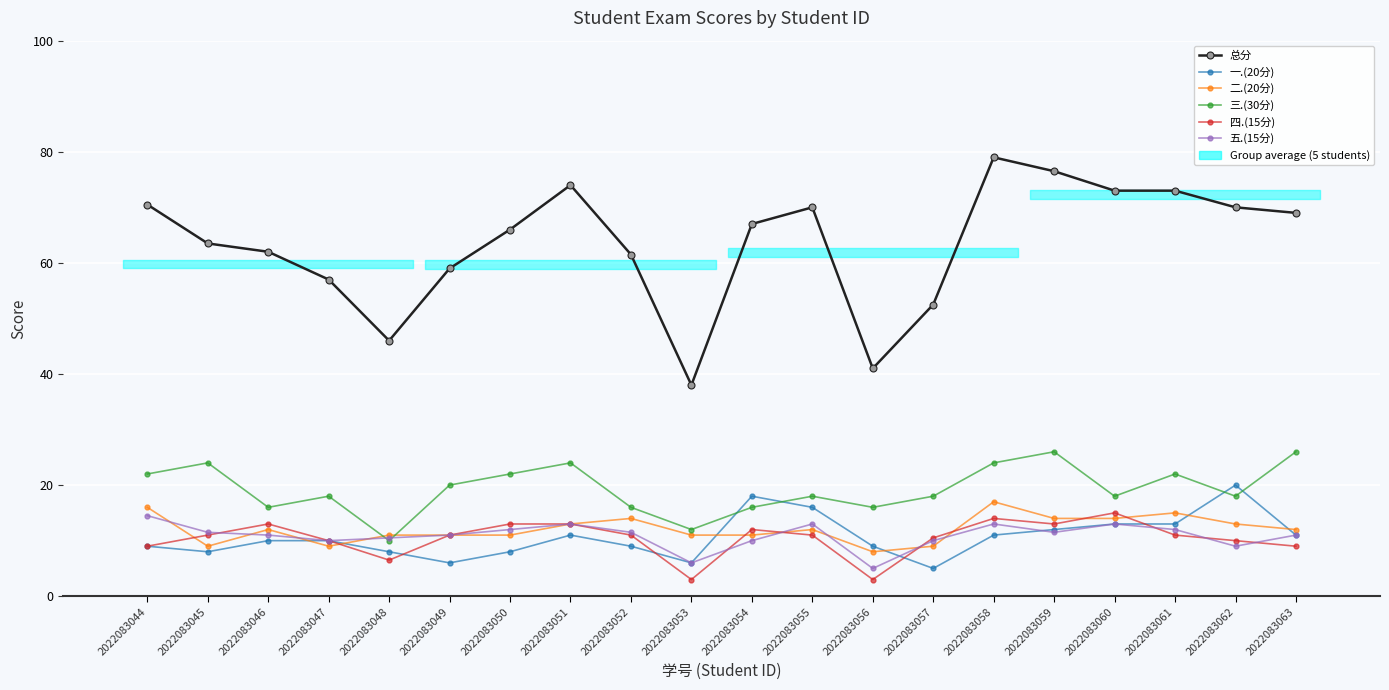

Is it true that 三.(30分) equals 26.0 at 2022083059?

True